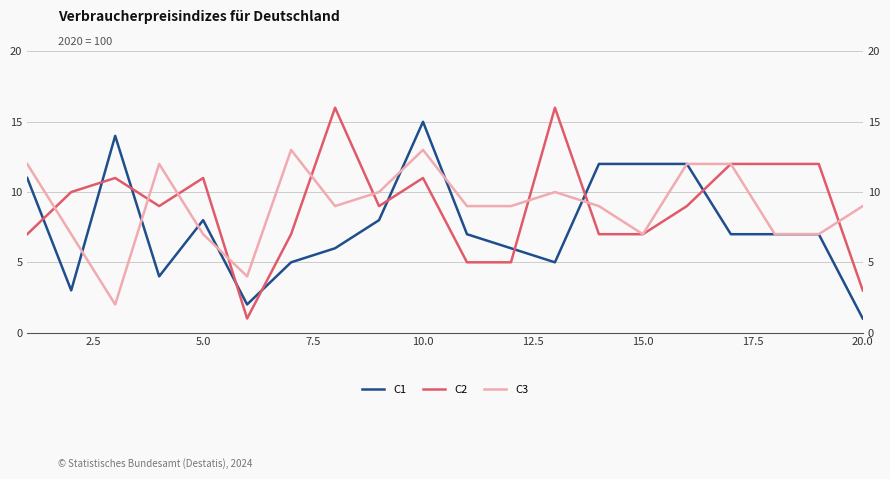

How many lines are shown in the chart?

3